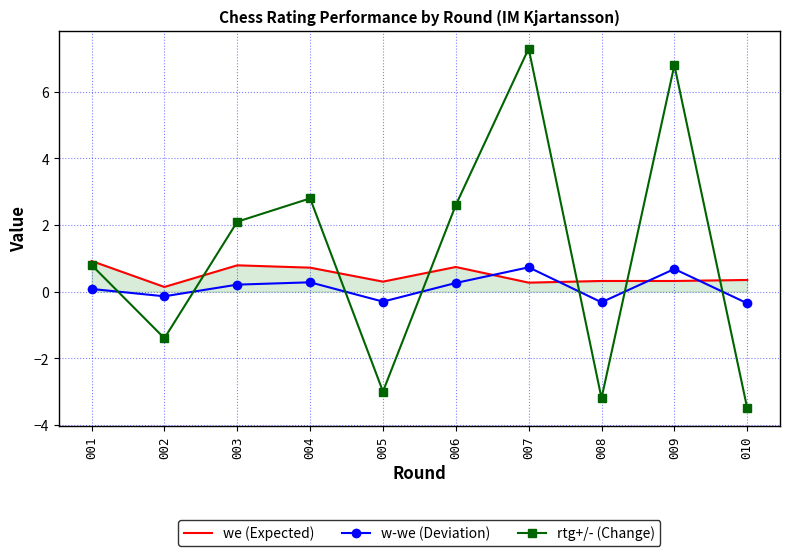

True or false: w-we (Deviation) has a value of 0.7 at 007.

True